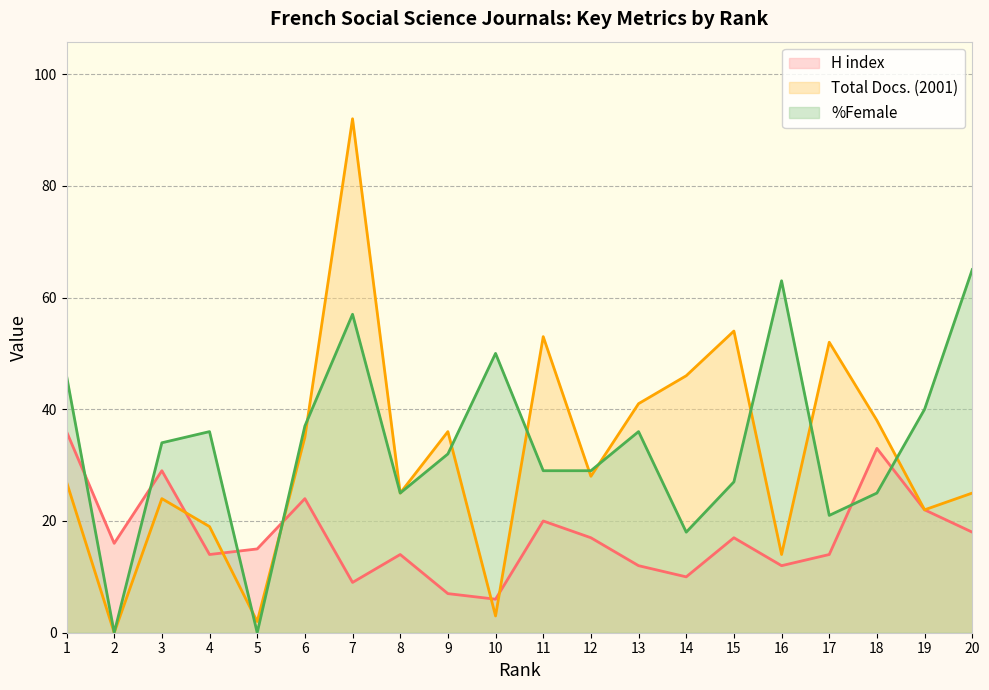

How many lines are shown in the chart?

3